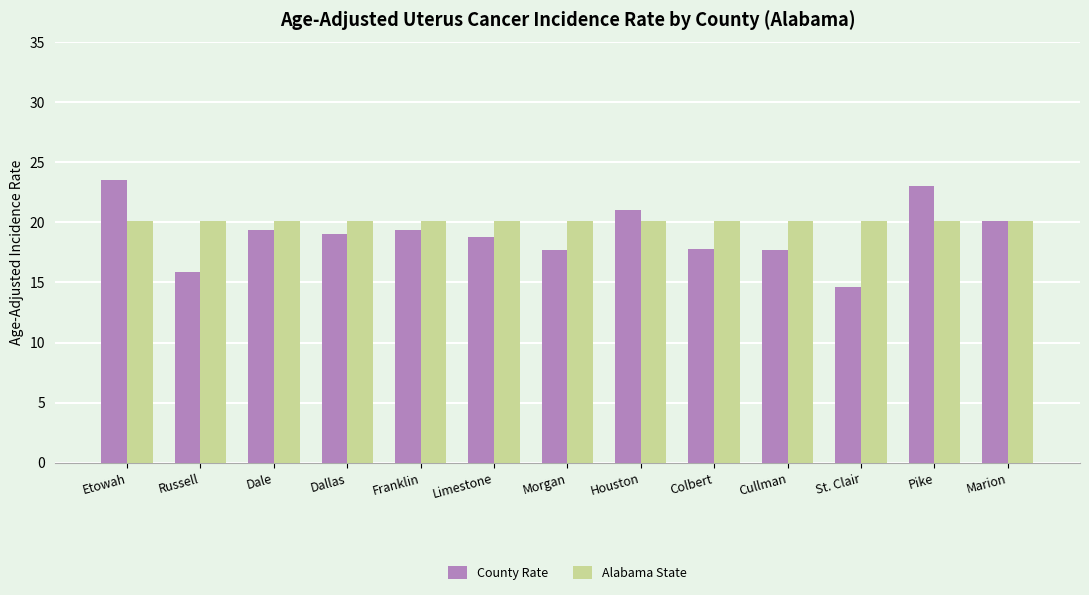

At how many categories does at least one series exceed 15?

13